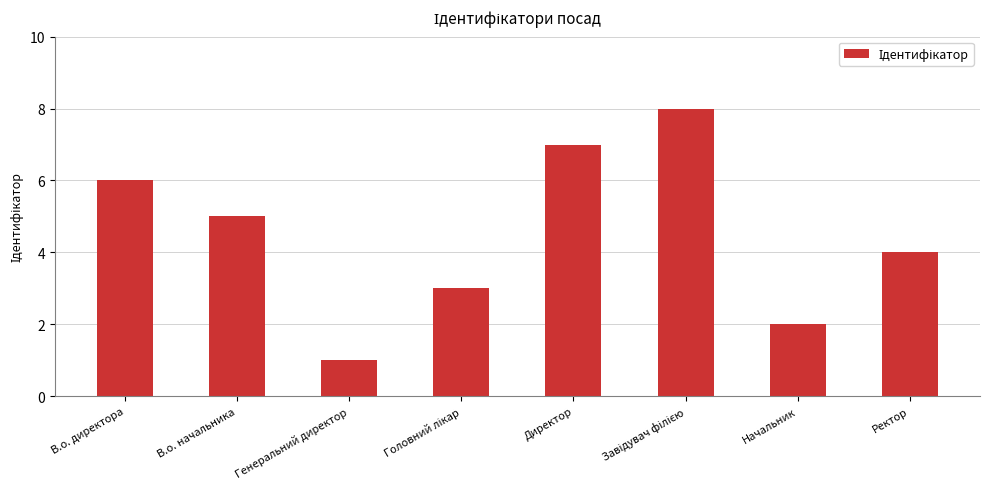

Reading left to right, transcribe all the data shown in this chart.

6	5	1	3	7	8	2	4